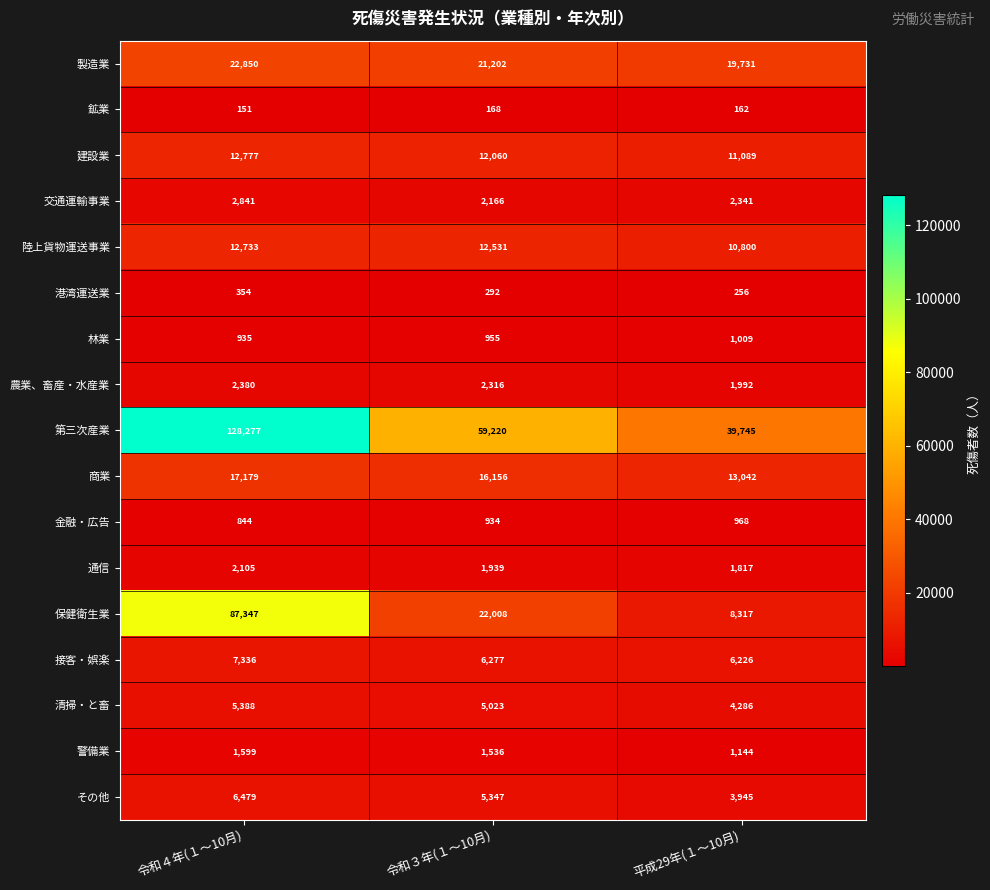

How many values in the 金融・広告 series are below 934?

1